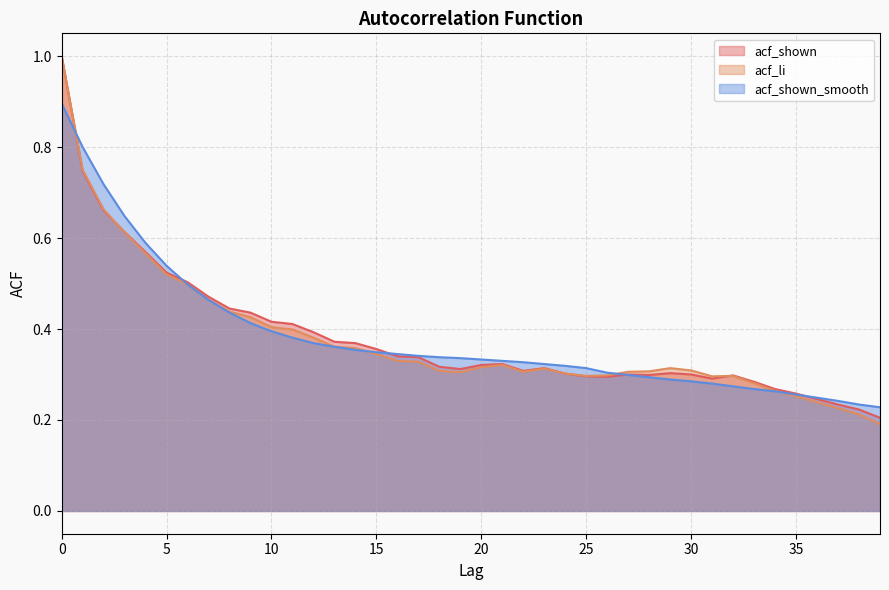

Count the number of data series in this chart.

3